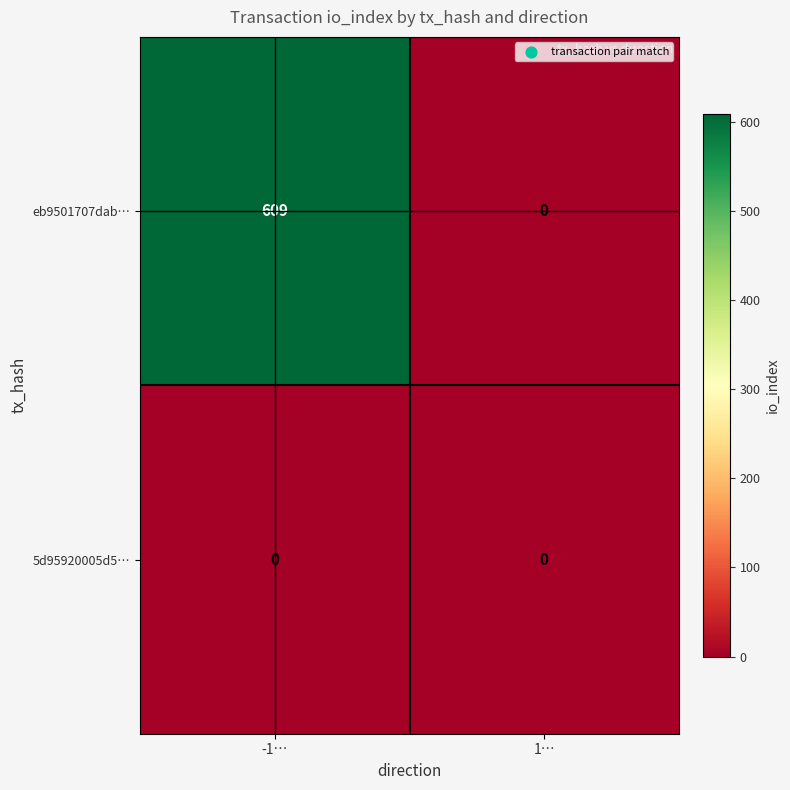

What is the difference between the maximum and minimum values in the eb9501707dab… series?

609